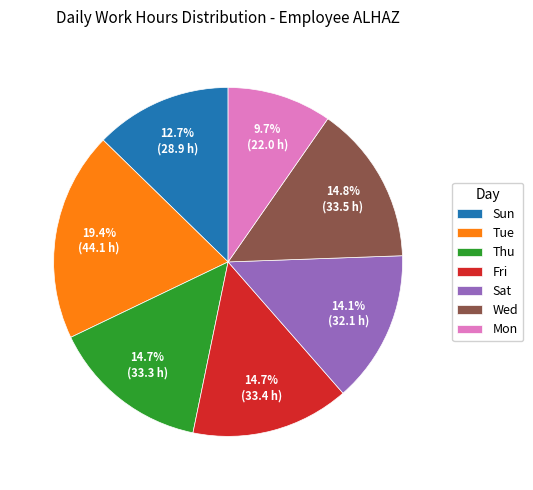

How many segments does this pie chart have?

7